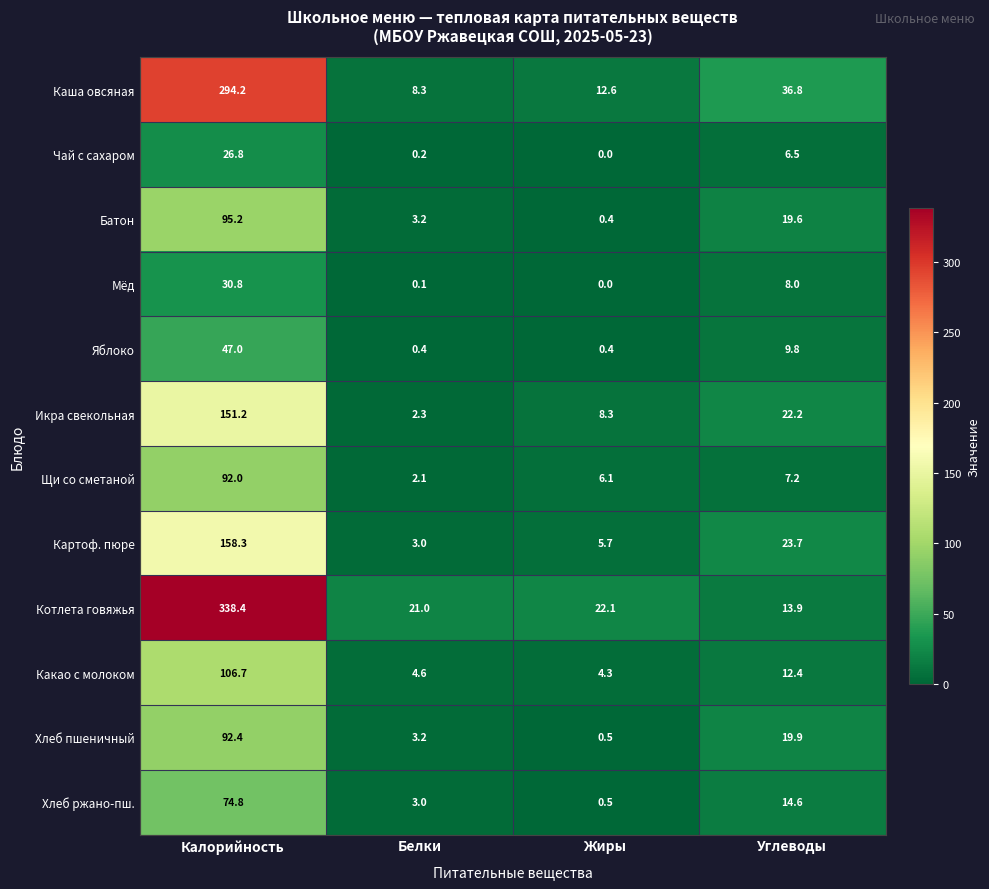

At Углеводы, list the series in order from largest to smallest.

Каша овсяная, Картоф. пюре, Икра свекольная, Хлеб пшеничный, Батон, Хлеб ржано-пш., Котлета говяжья, Какао с молоком, Яблоко, Мёд, Щи со сметаной, Чай с сахаром